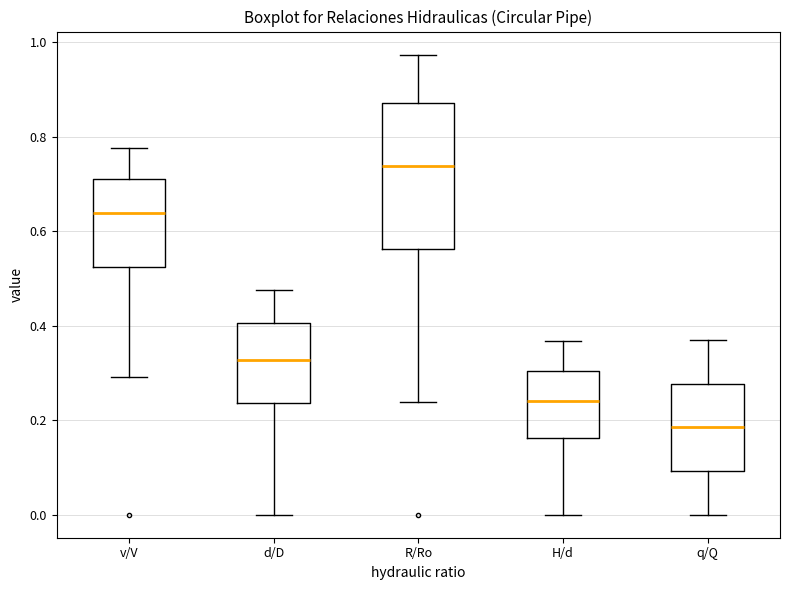

Which box's median line is the highest?

R/Ro